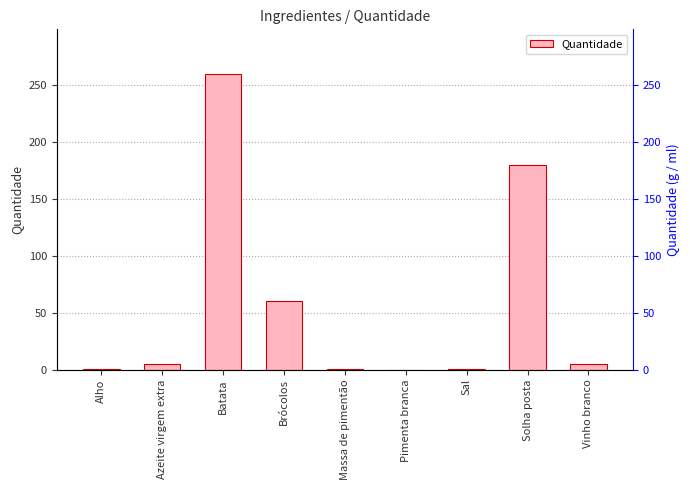

What is the difference between the maximum and minimum values?

259.9